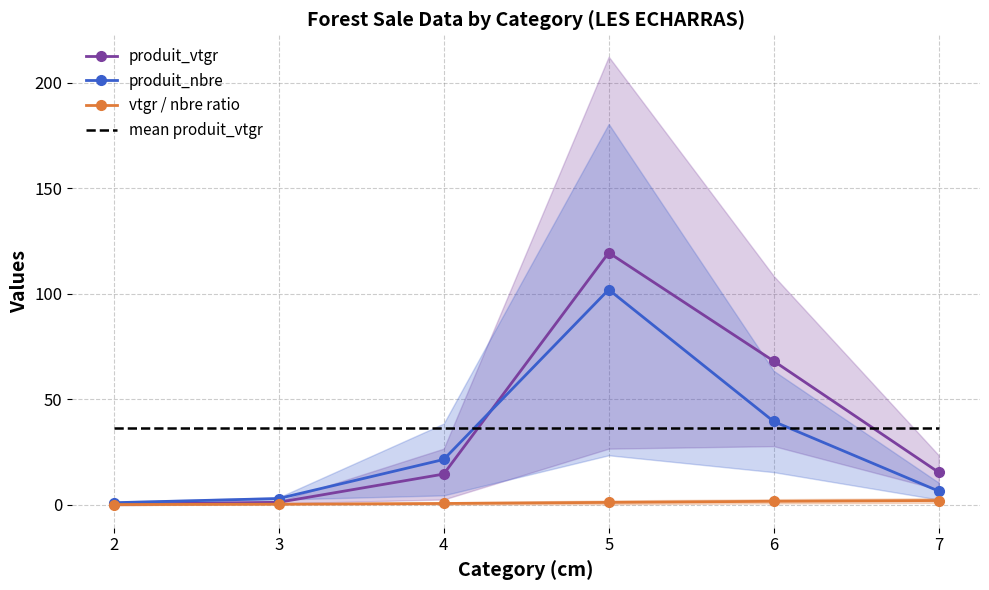

Which series has the largest total across all categories?

produit_vtgr